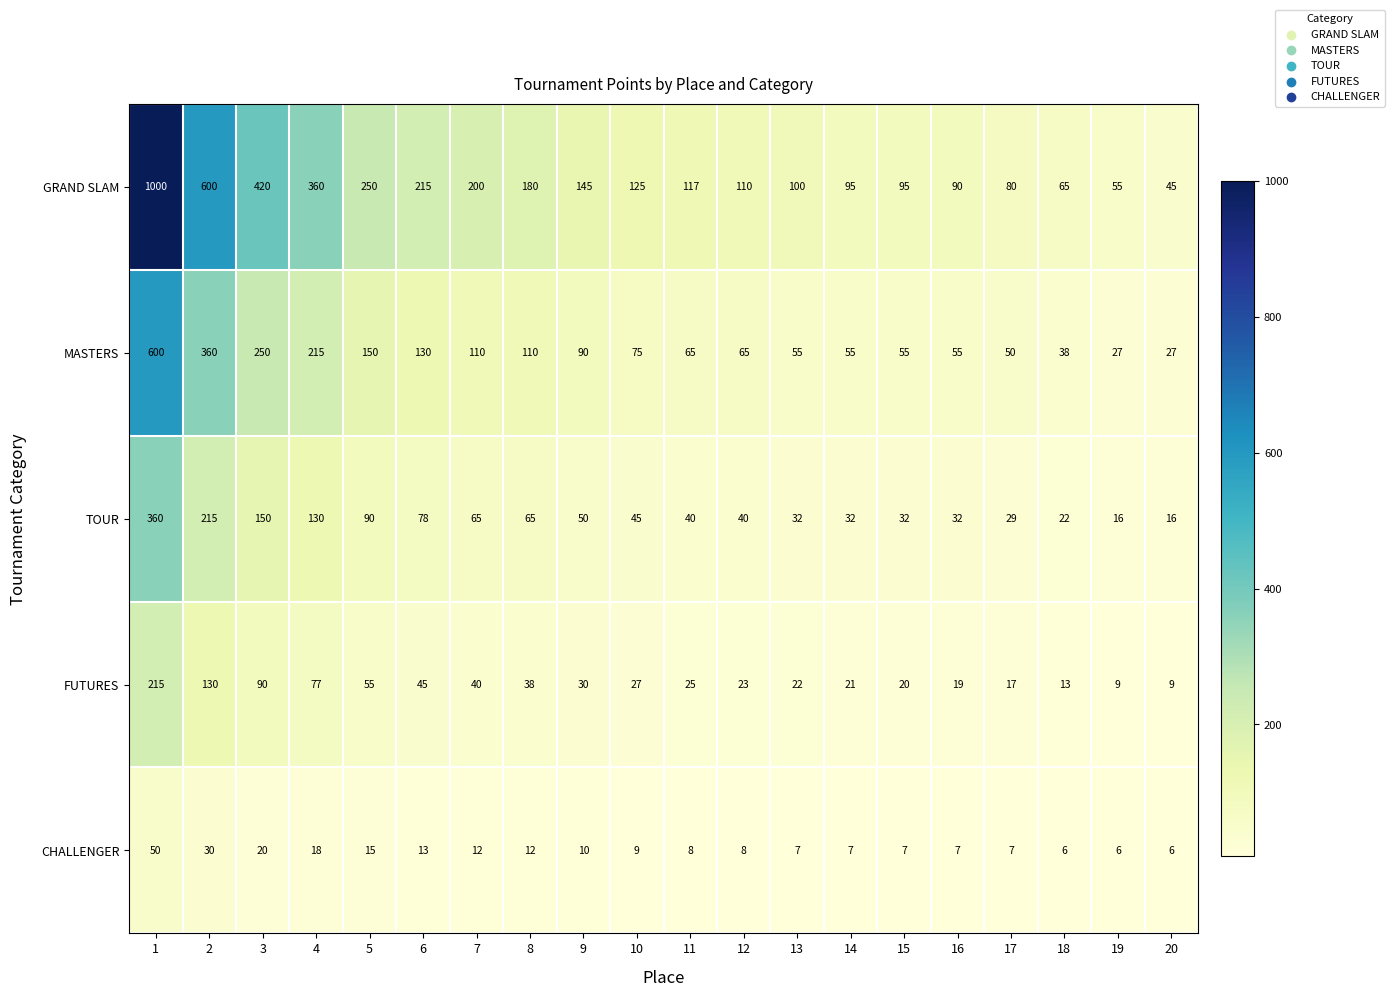

Which series changed the most between 17 and 18?

GRAND SLAM